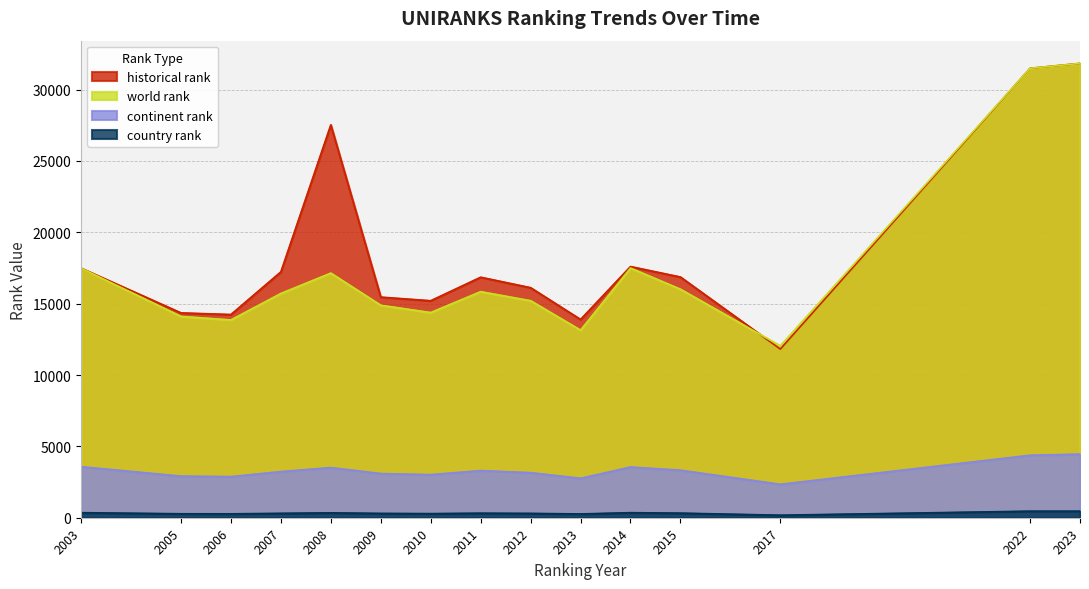

What is the total value across all series at 2015?

36528.5